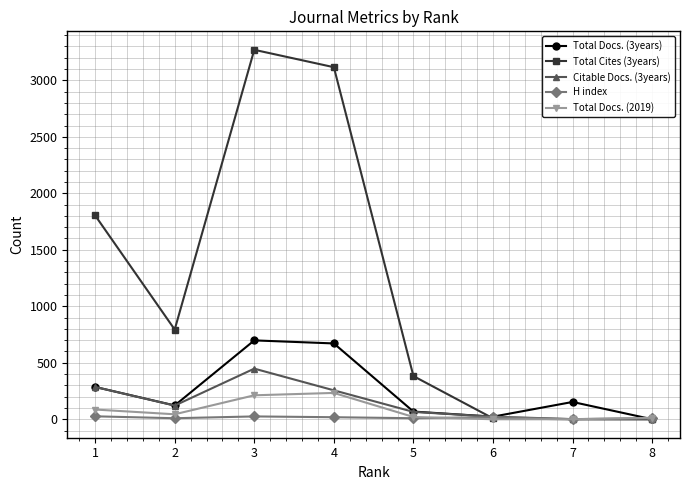

What is the highest value of the Total Docs. (2019) series?

233